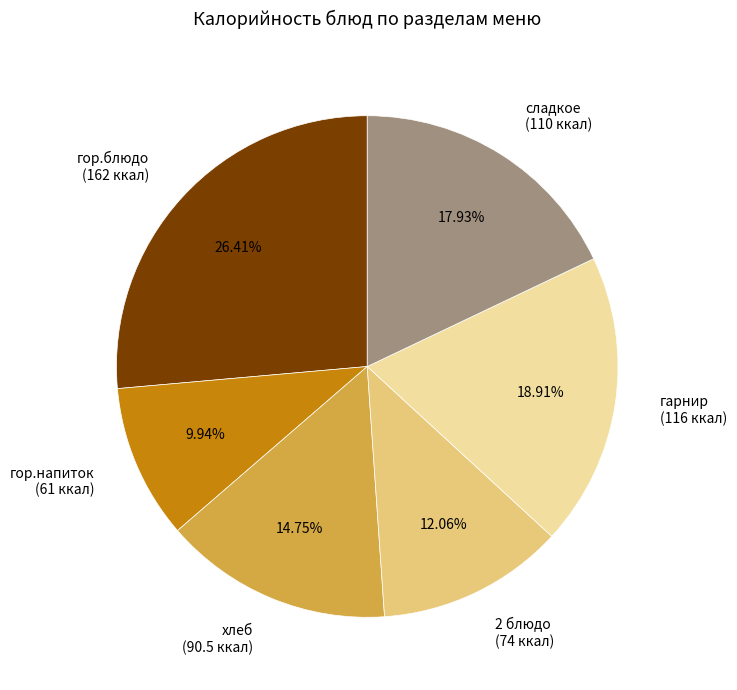

Is there a majority slice in this chart?

No